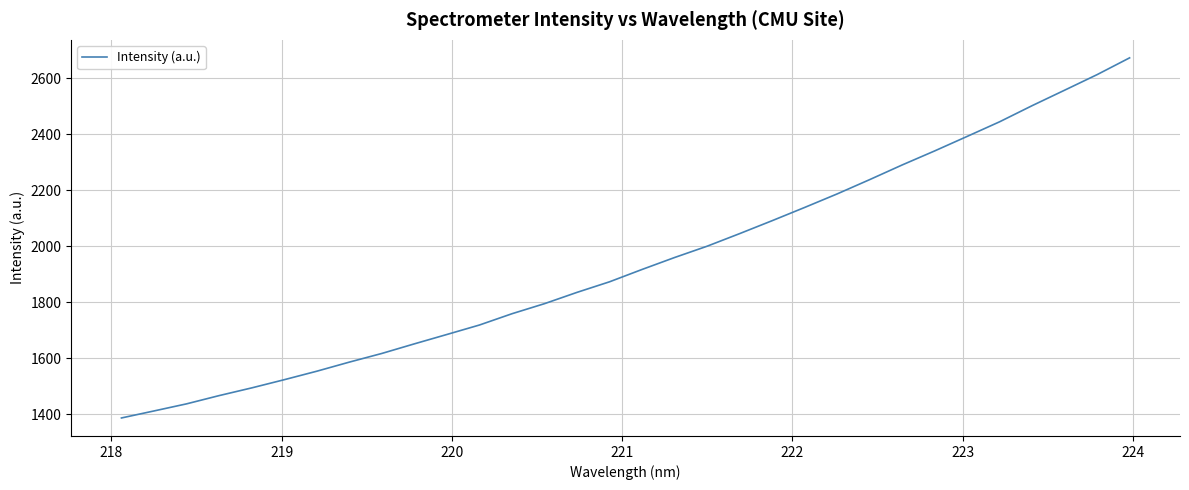

What is the difference between the maximum and minimum values?

1287.5